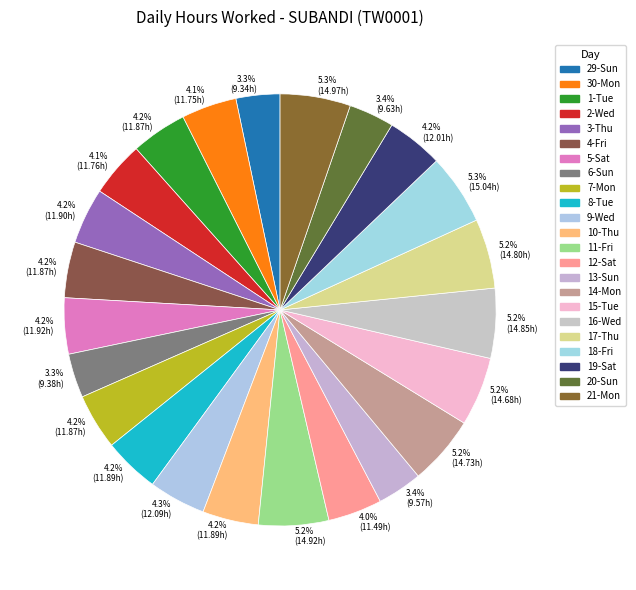

Rank the categories by value from lowest to highest.

29-Sun, 6-Sun, 13-Sun, 20-Sun, 12-Sat, 30-Mon, 2-Wed, 1-Tue, 4-Fri, 7-Mon, 8-Tue, 10-Thu, 3-Thu, 5-Sat, 19-Sat, 9-Wed, 15-Tue, 14-Mon, 17-Thu, 16-Wed, 11-Fri, 21-Mon, 18-Fri